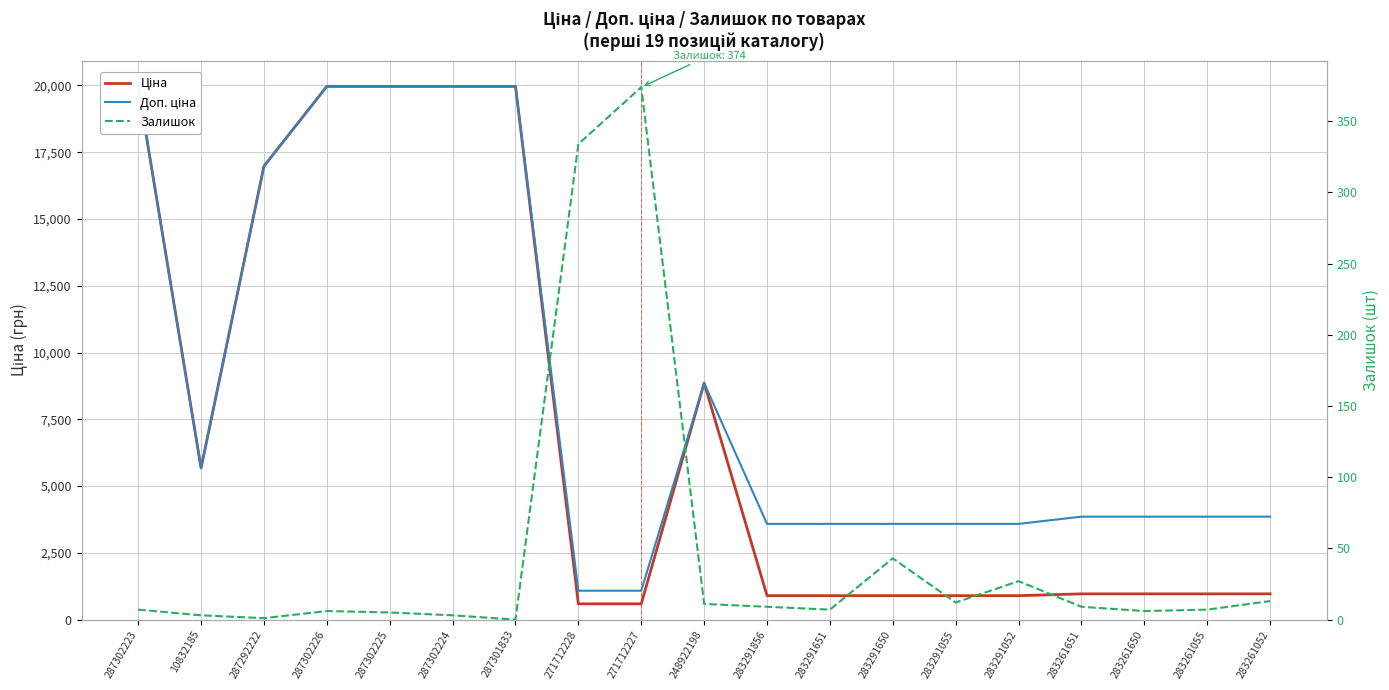

Is it true that Залишок equals 3.2 at 283261055?

False